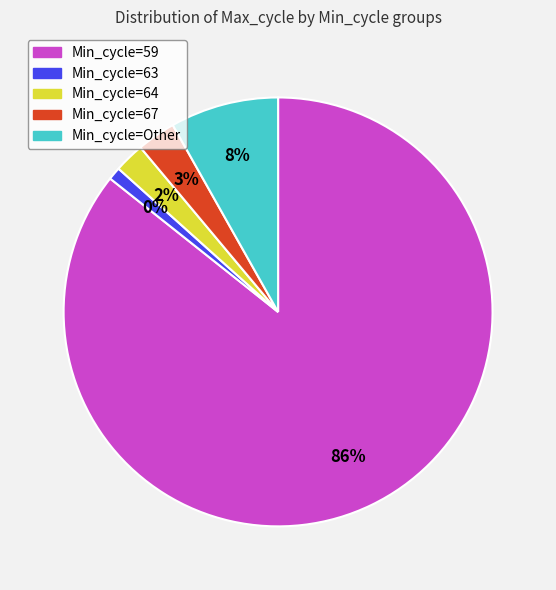

Does any single category account for the majority?

Yes